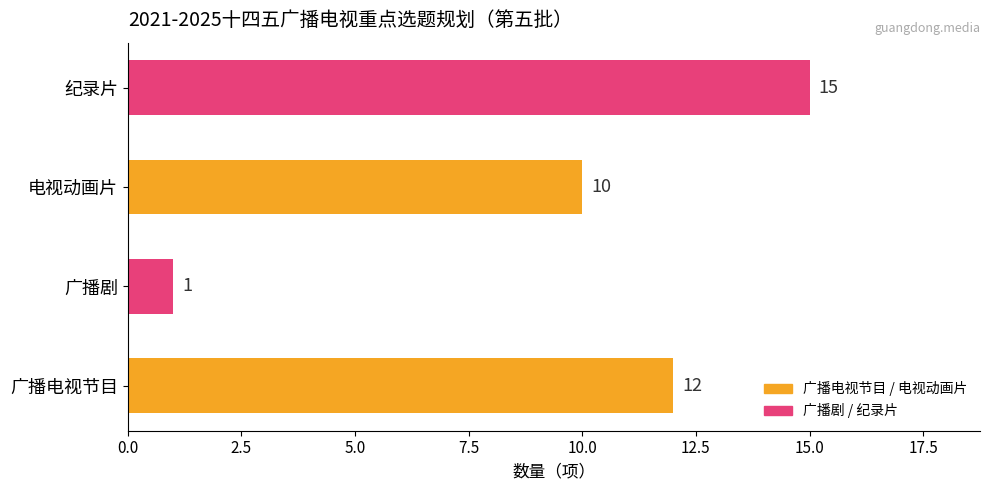

What is the change in value from 广播剧 to 电视动画片?

+9